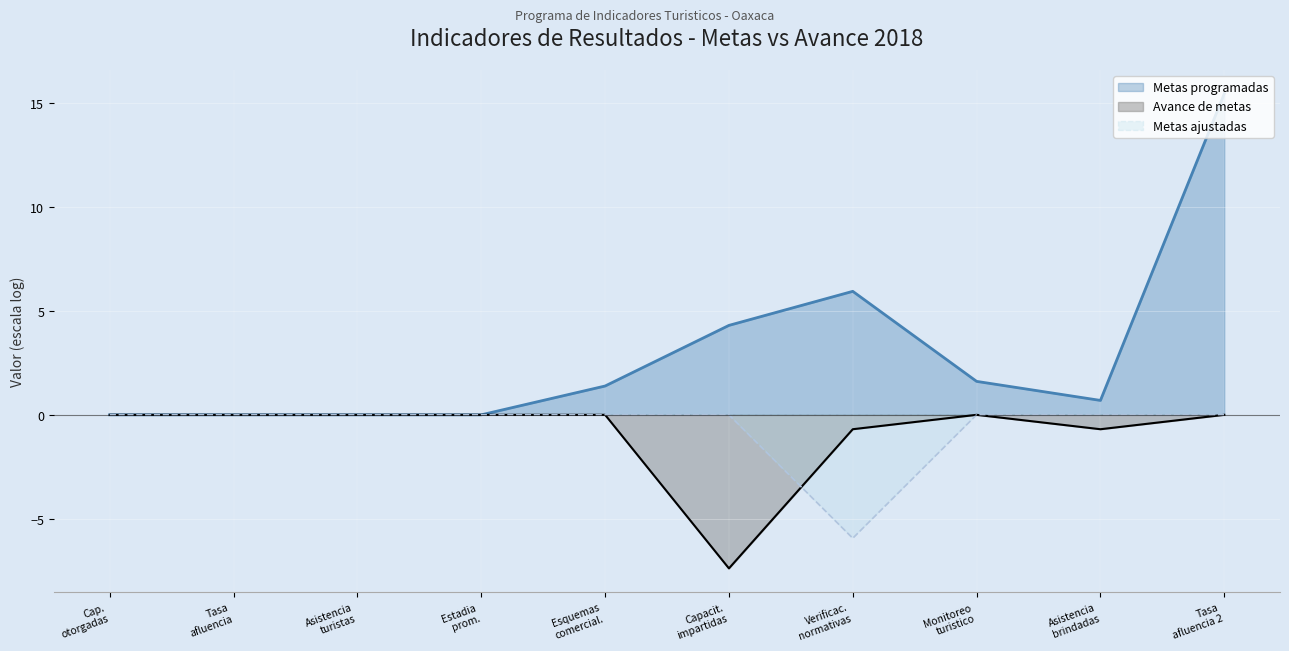

At how many categories does at least one series exceed -6?

10